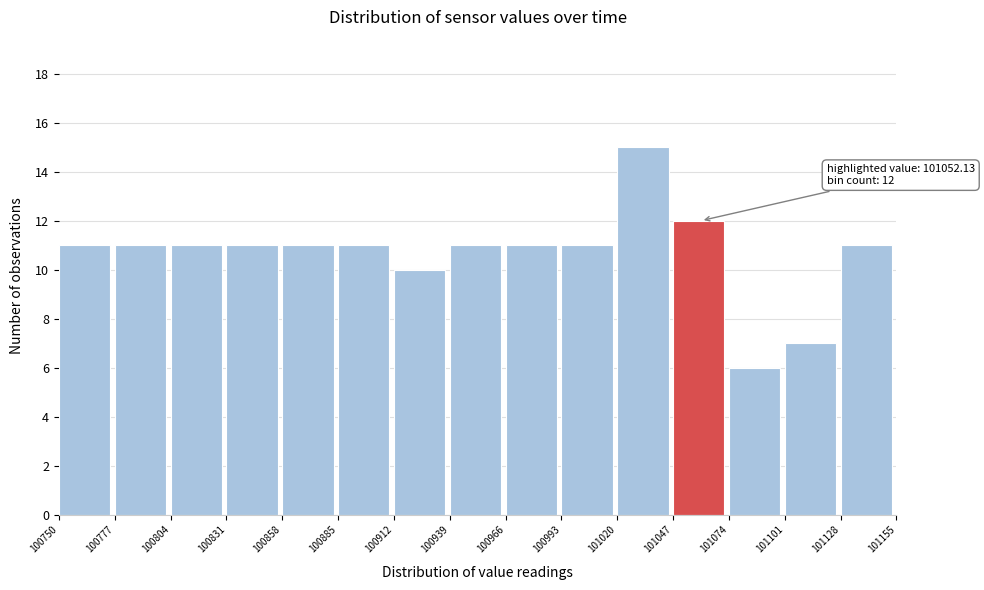

Which range on the x-axis has the tallest bar?

101020 to 101047